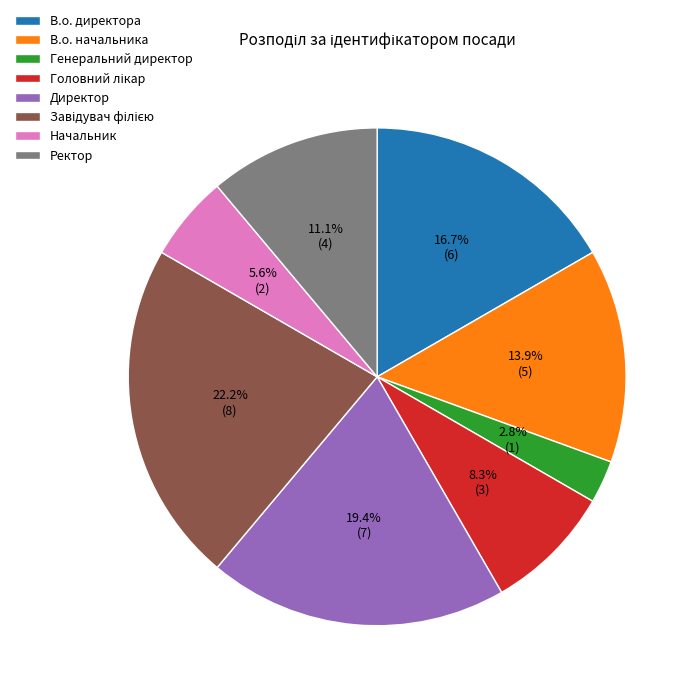

True or false: В.о. директора accounts for 17% of the total.

True